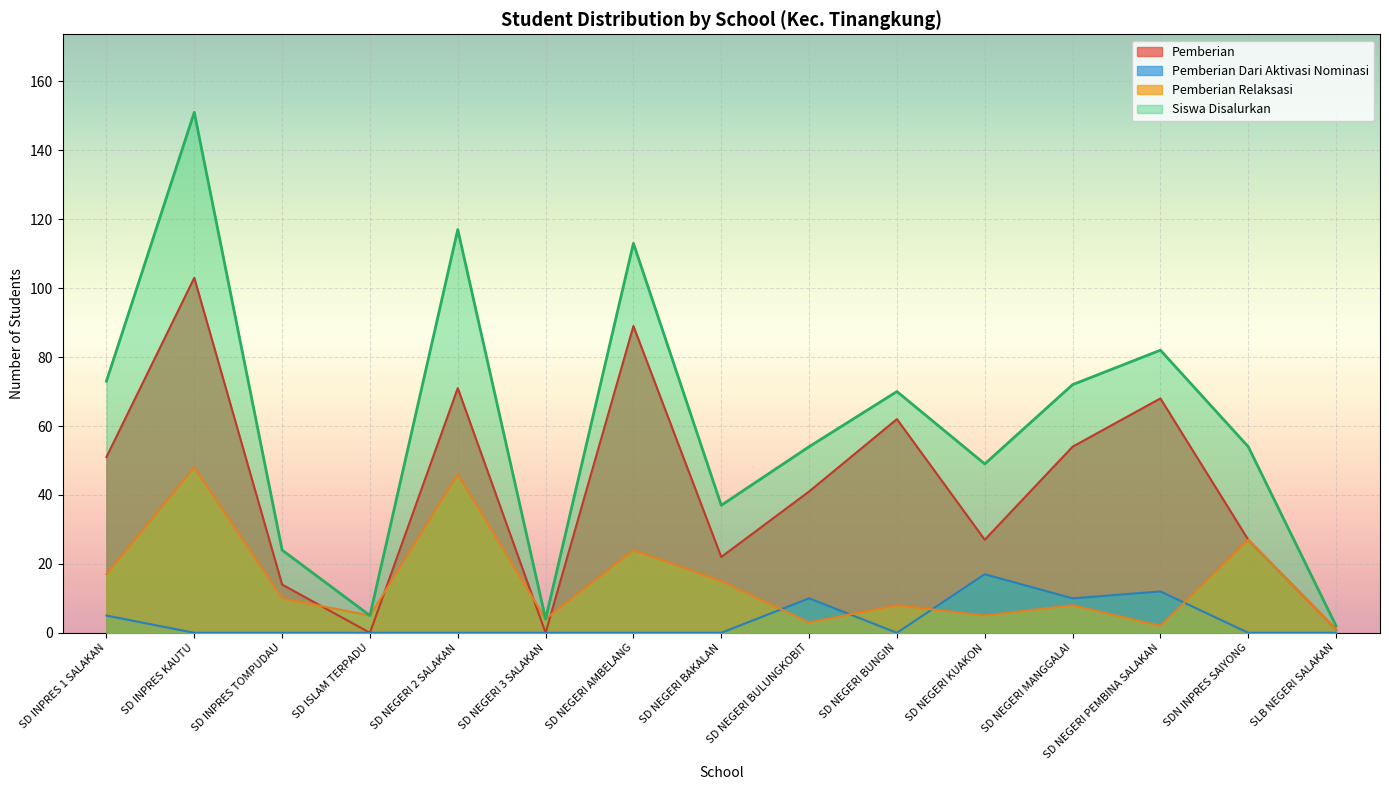

At which label does Pemberian Dari Aktivasi Nominasi reach its minimum?

SD INPRES KAUTU